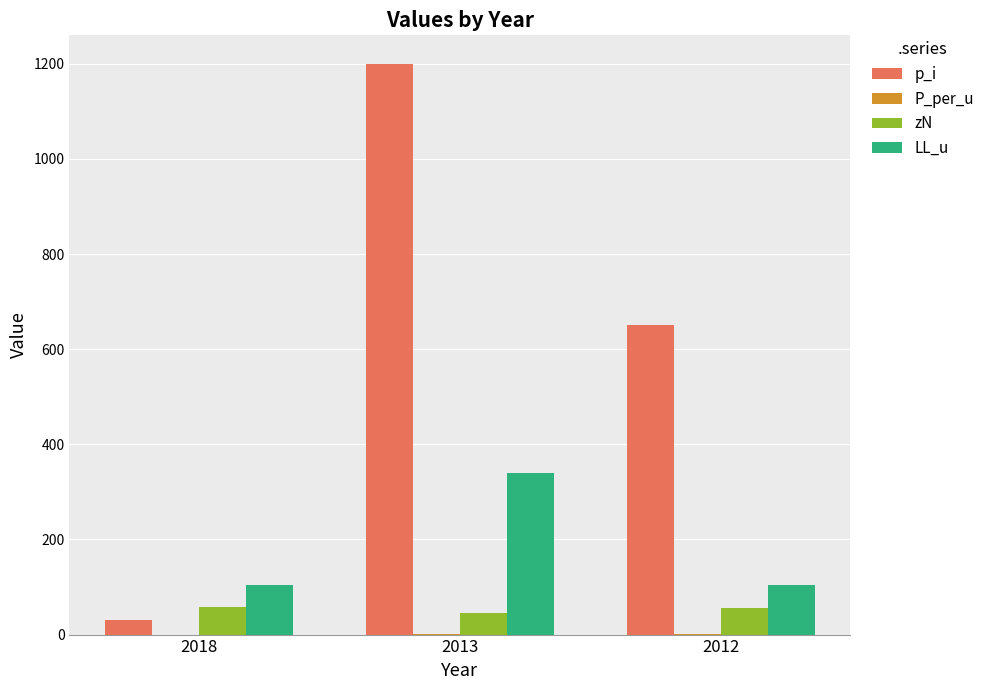

What is the sum of all zN values?

160.0